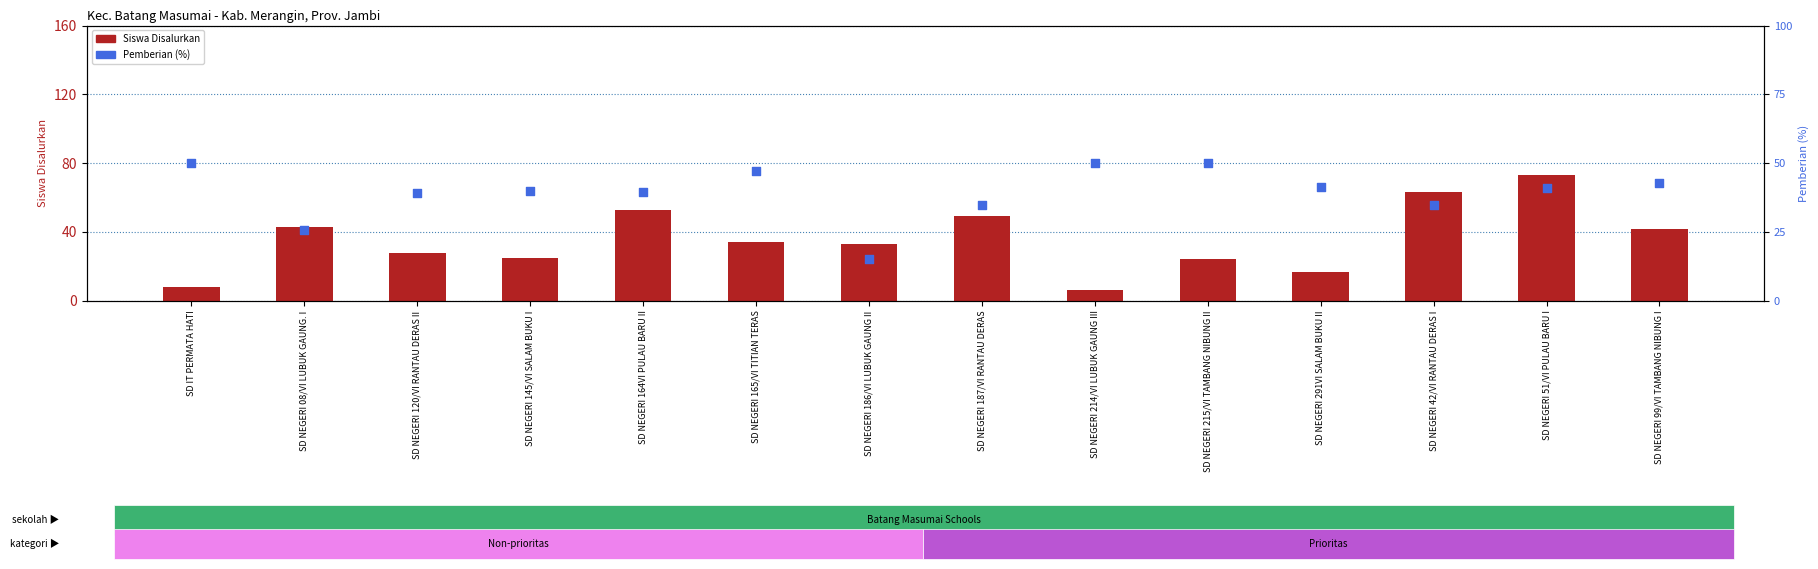

Which series reaches the maximum Y coordinate?

Siswa Disalurkan